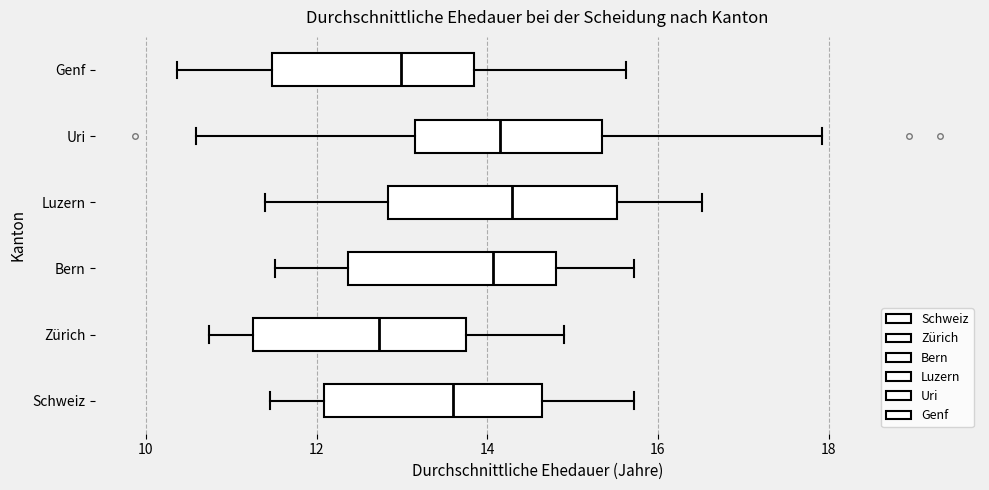

Reading bottom to top, read every box against the x-axis: the position of its median line, the range the box covers, and the ends of its whiskers. The values are not printed on the chart, so give them approximately, as read against the axis.

Schweiz: median 13.6, box 12.0 to 14.6, whiskers 11.4 to 15.8
Zürich: median 12.8, box 11.2 to 13.8, whiskers 10.8 to 15.0
Bern: median 14.0, box 12.4 to 14.8, whiskers 11.6 to 15.8
Luzern: median 14.2, box 12.8 to 15.6, whiskers 11.4 to 16.6
Uri: median 14.2, box 13.2 to 15.4, whiskers 10.6 to 18.0
Genf: median 13.0, box 11.4 to 13.8, whiskers 10.4 to 15.6